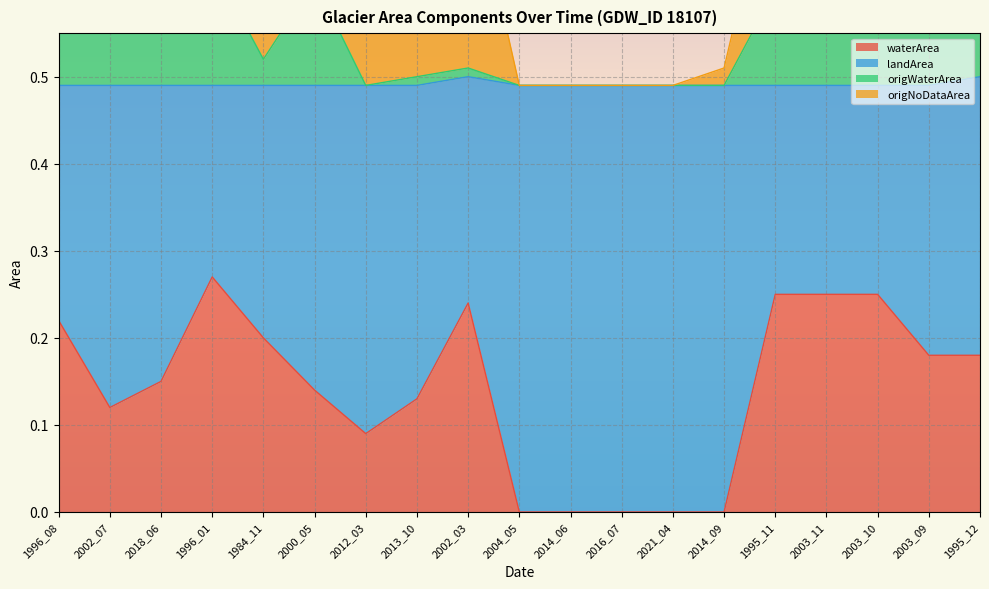

True or false: waterArea and origWaterArea cross at least once.

False